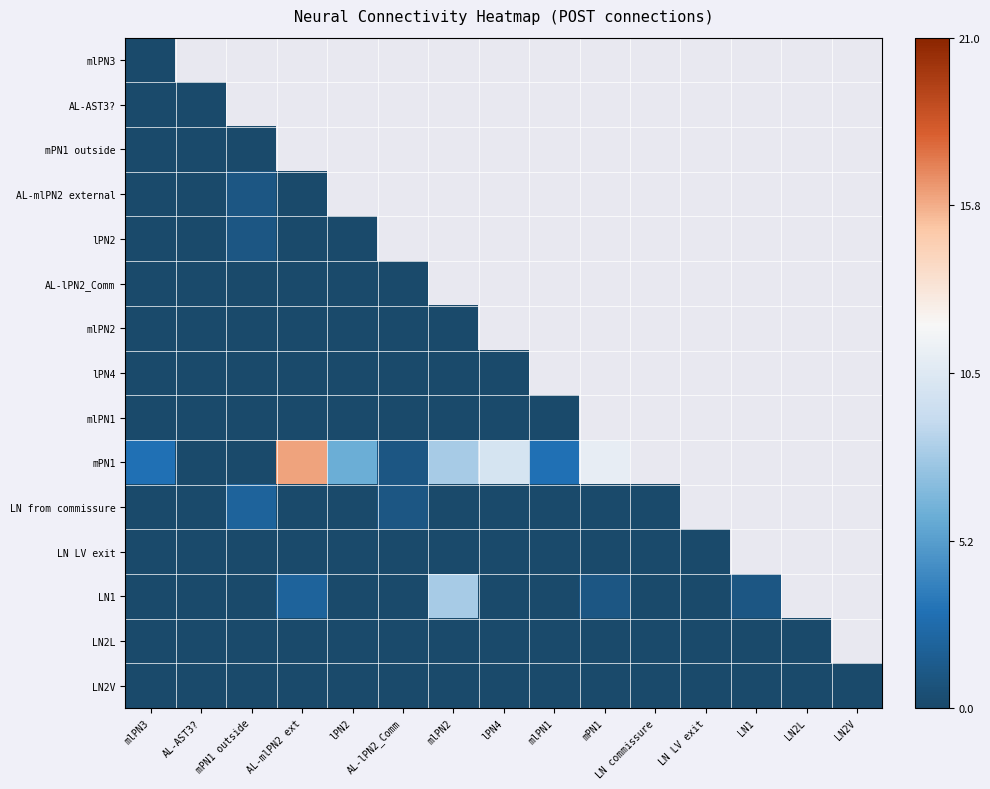

True or false: mPN1 has a value of 0.2 at mlPN1.

False